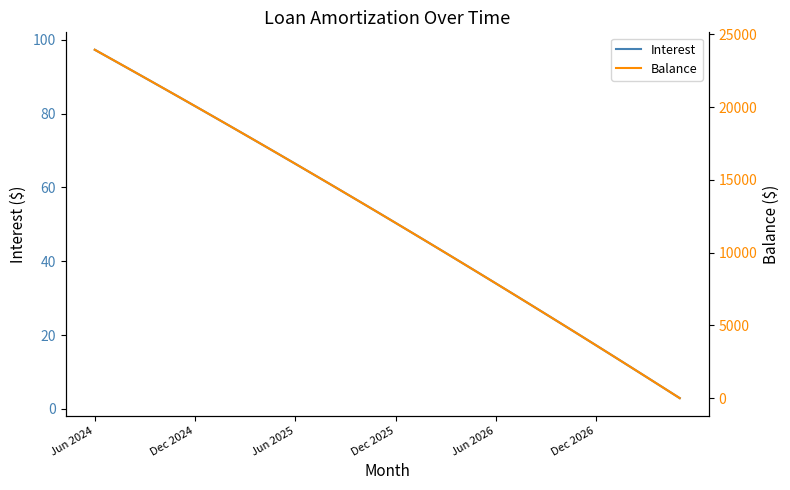

Rank the series by their maximum value, from highest to lowest.

Balance, Interest